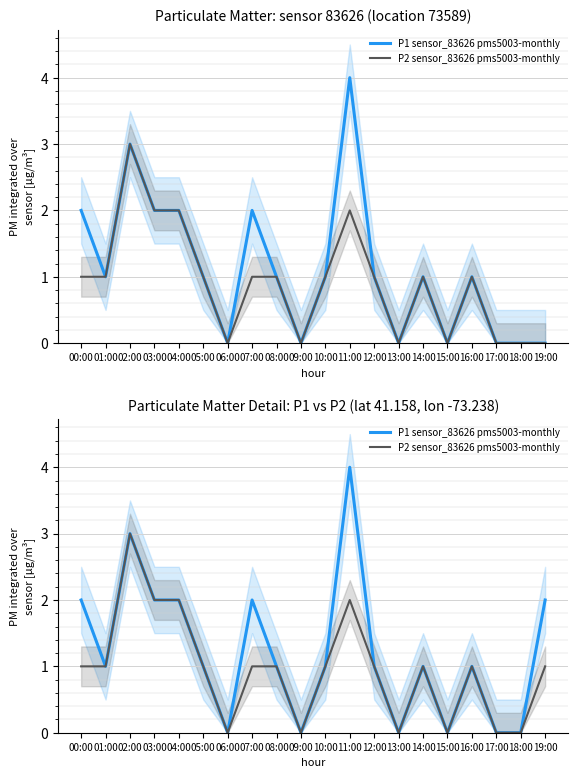

List the series in order of their peak value, lowest first.

P2 sensor_83626 pms5003-monthly, P1 sensor_83626 pms5003-monthly